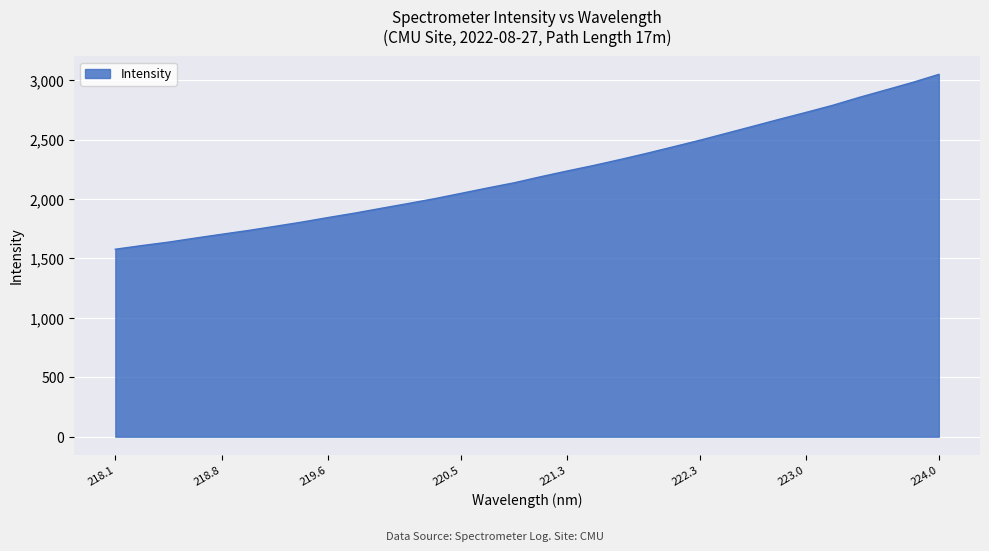

What is the maximum value shown in the chart?

3048.4